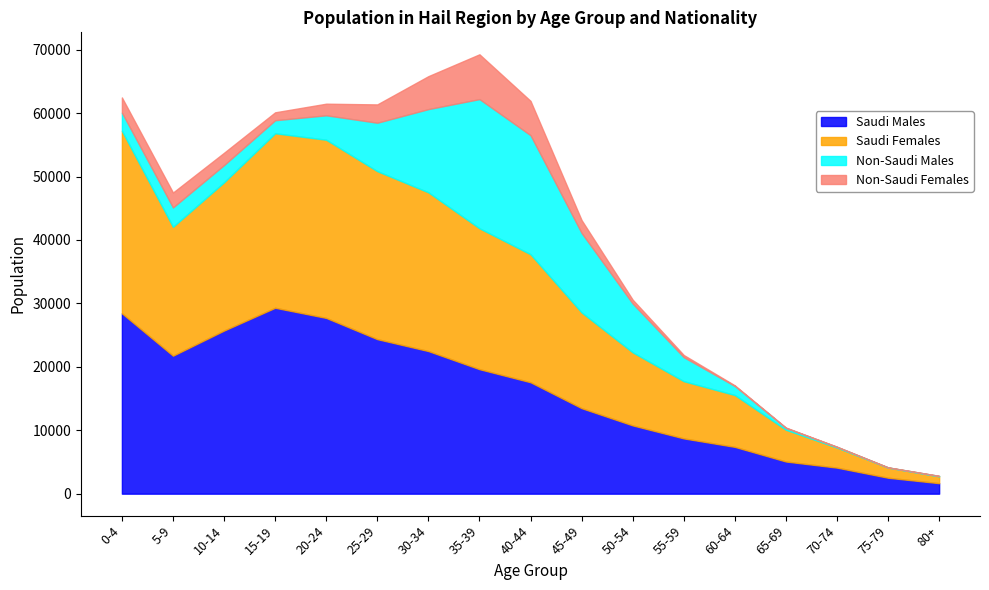

What is the label of the 7th point from the right?

50-54